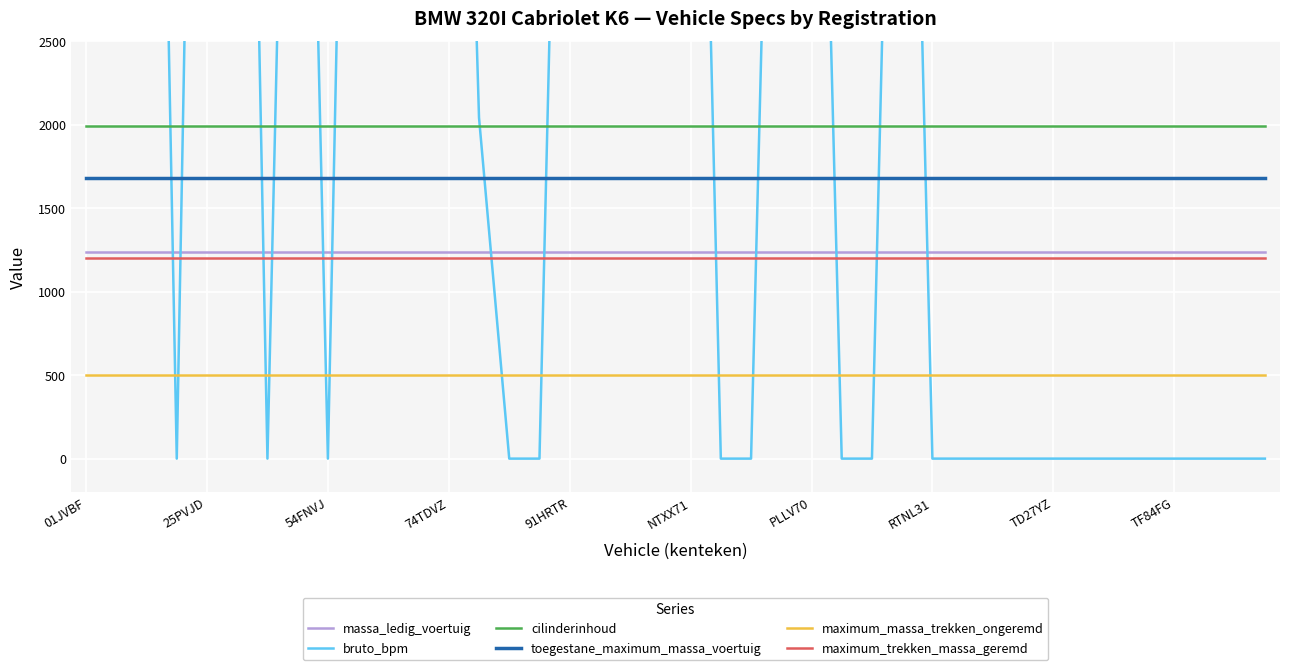

What is the value of the maximum_trekken_massa_geremd point at the 40th from the left?

1200